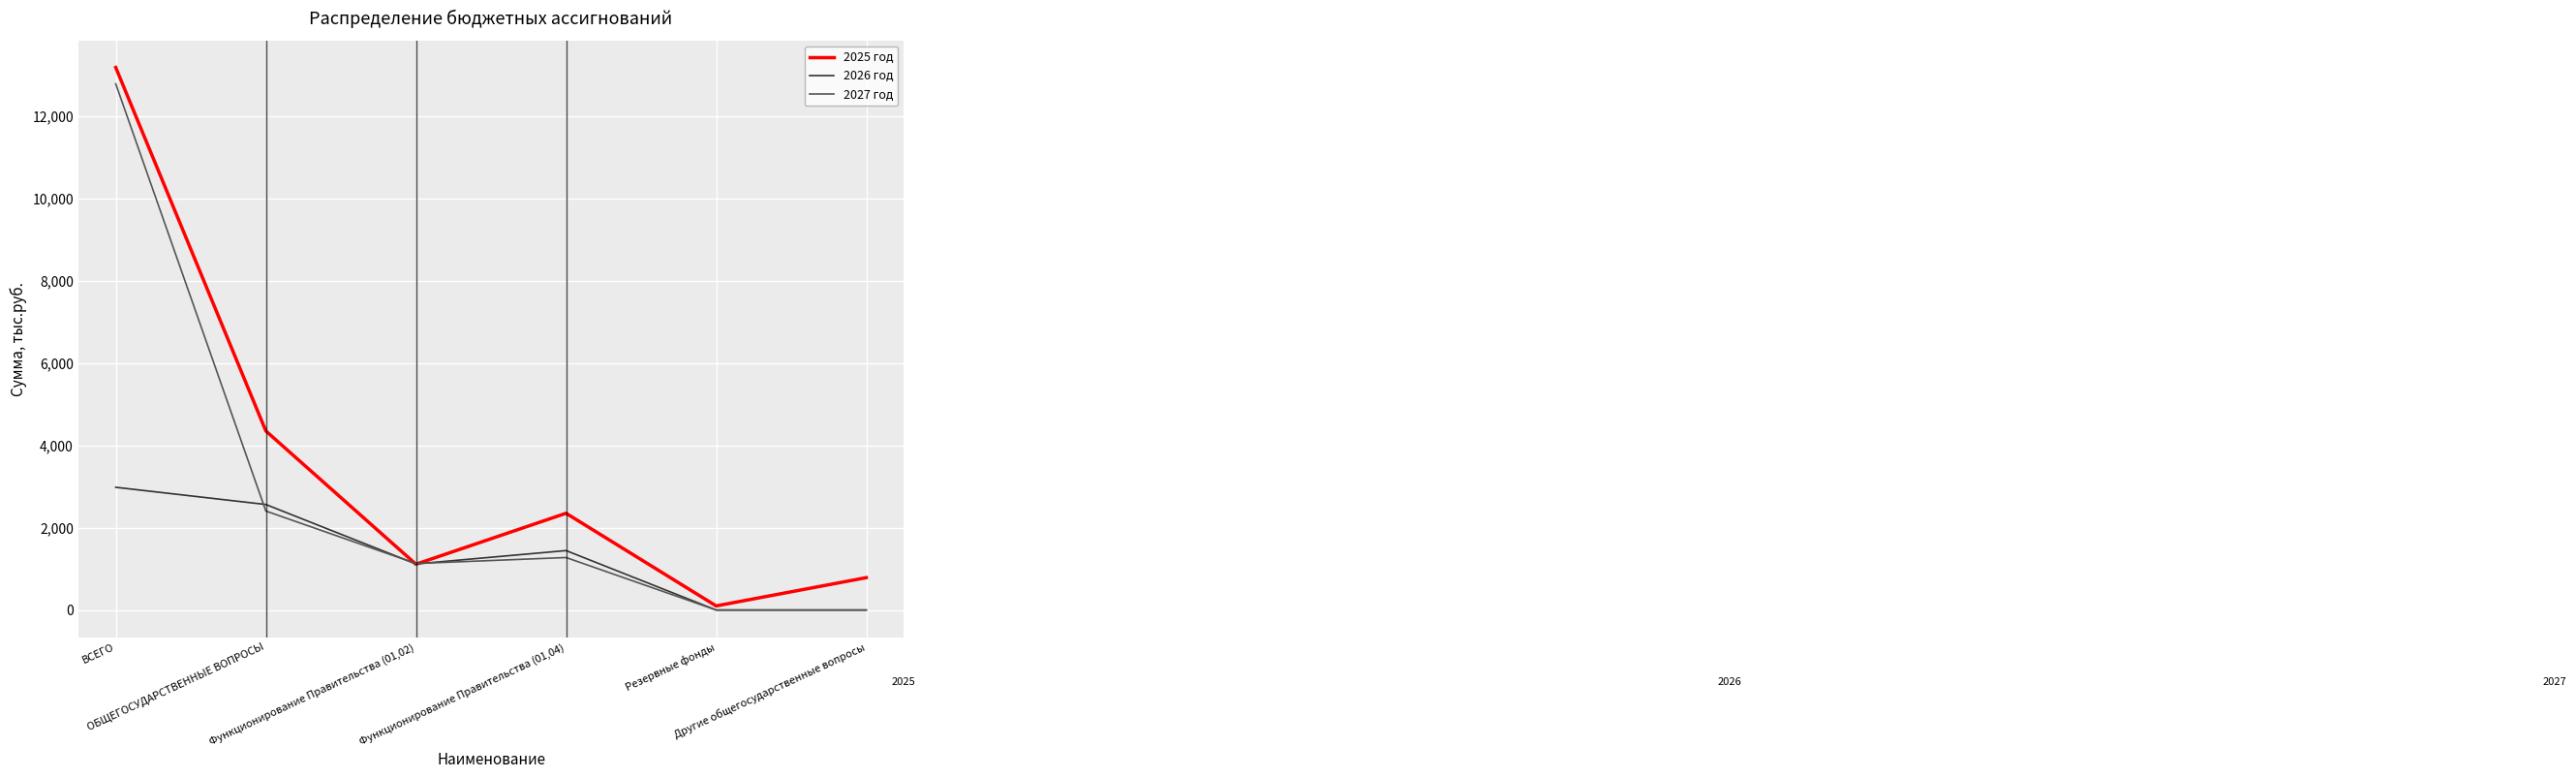

Reading left to right, transcribe all the data shown in this chart.

2025 год: 13181.4	4350.6	1113.0	2350.8	100.0	786.8
2026 год: 2982.0	2564.3	1120.0	1444.3	0.0	0.0
2027 год: 12784.0	2405.6	1130.0	1275.6	0.0	0.0